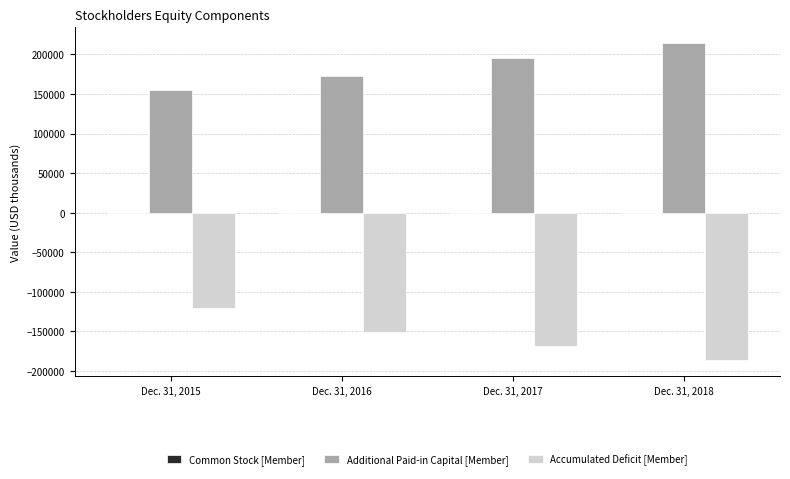

Which series has the largest total across all categories?

Additional Paid-in Capital [Member]